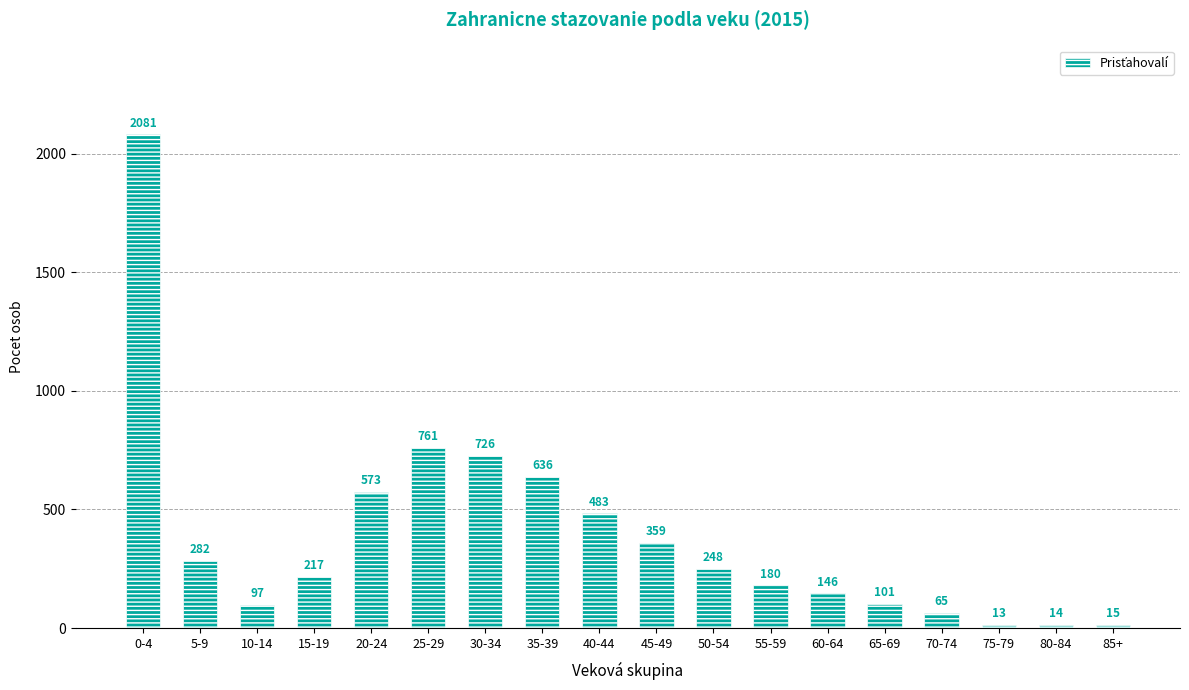

What is the sum of the values at 25-29 and 40-44?

1244